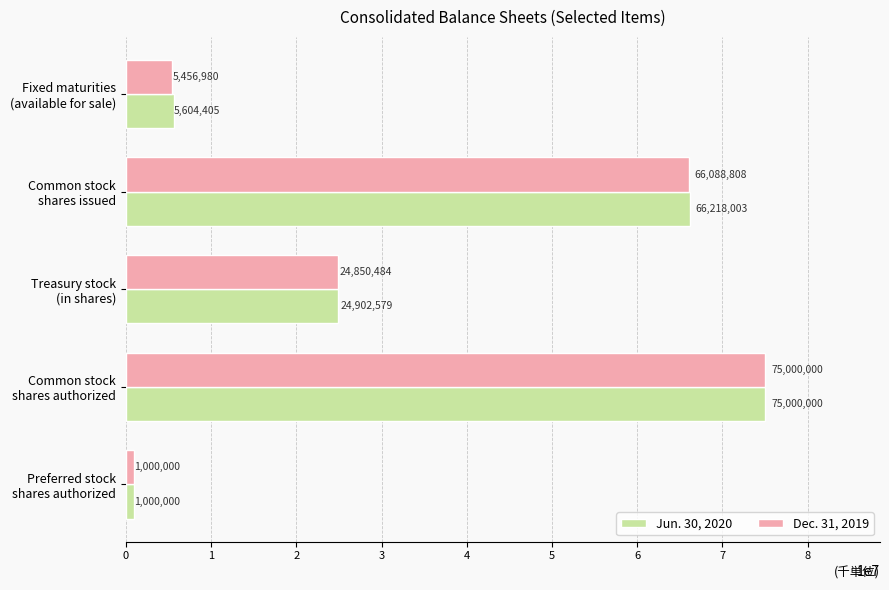

List the labels in order of Dec. 31, 2019 value, smallest first.

Preferred stock
shares authorized, Fixed maturities
(available for sale), Treasury stock
(in shares), Common stock
shares issued, Common stock
shares authorized